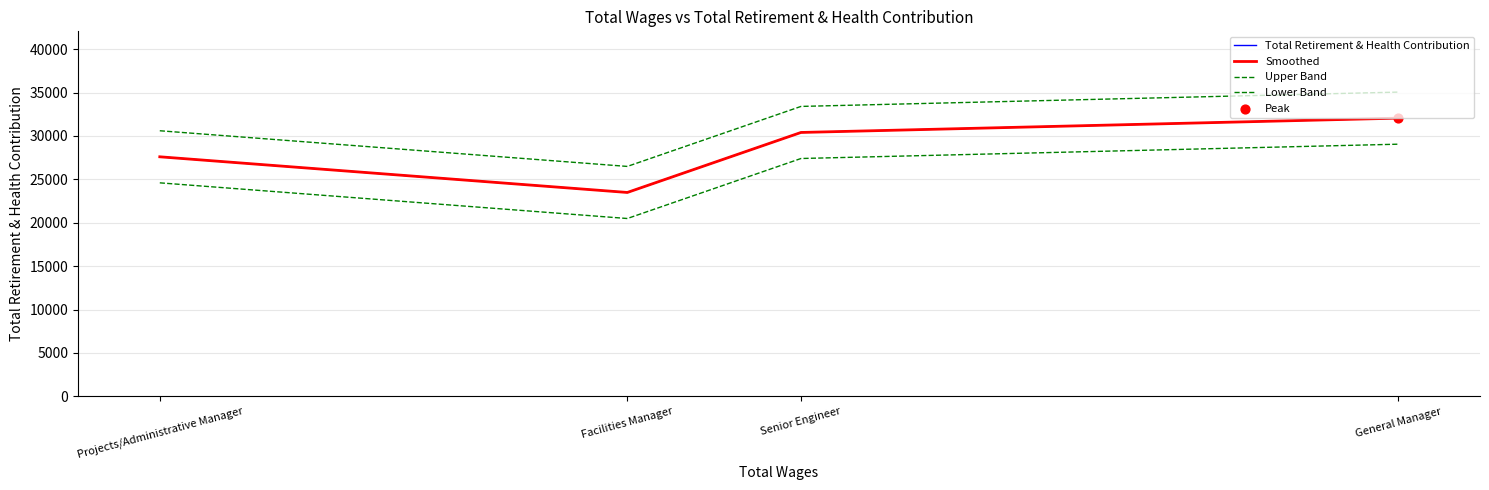

At which category is the sum across all series the highest?

General Manager